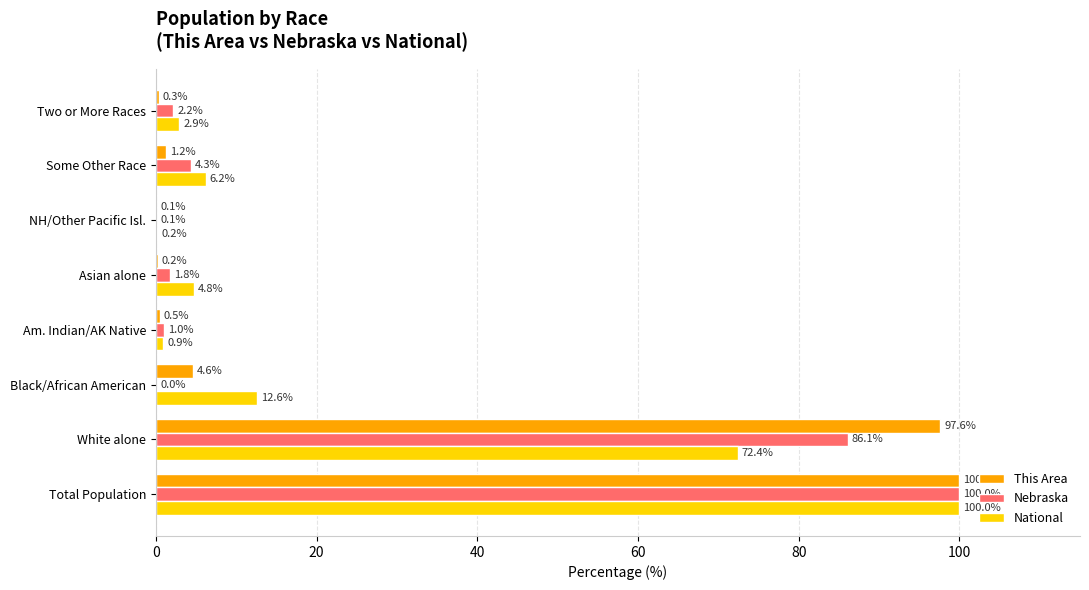

What is the sum of all Nebraska values?

195.5